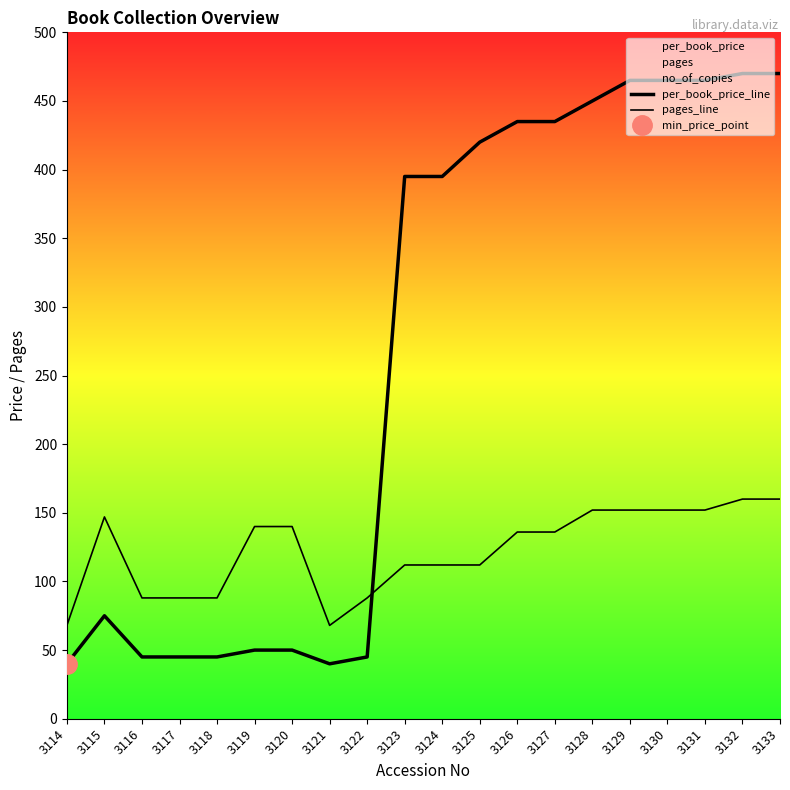

What is the value of the per_book_price_line point at the 12th from the left?

420